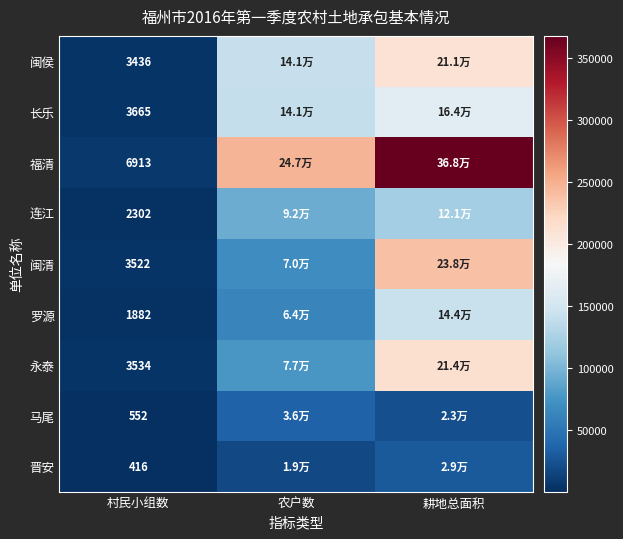

Which series has the largest total across all categories?

福清